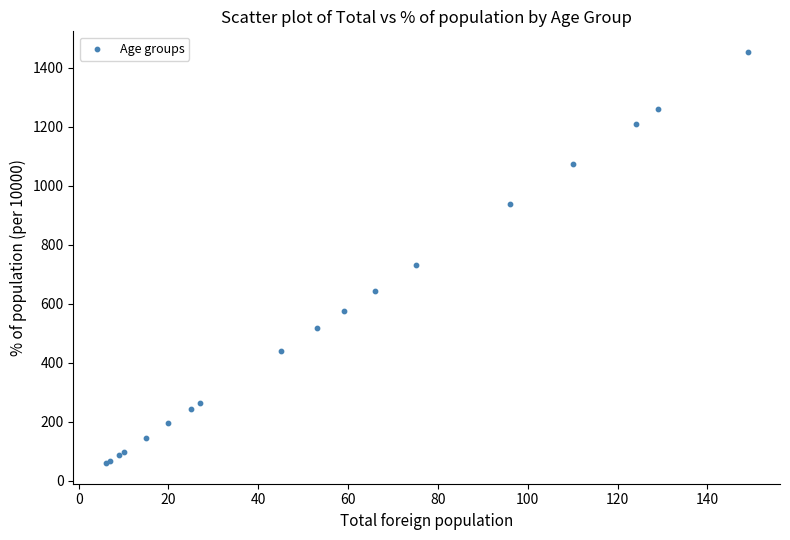

What Y value in the scatter plot is closest to 756?

732